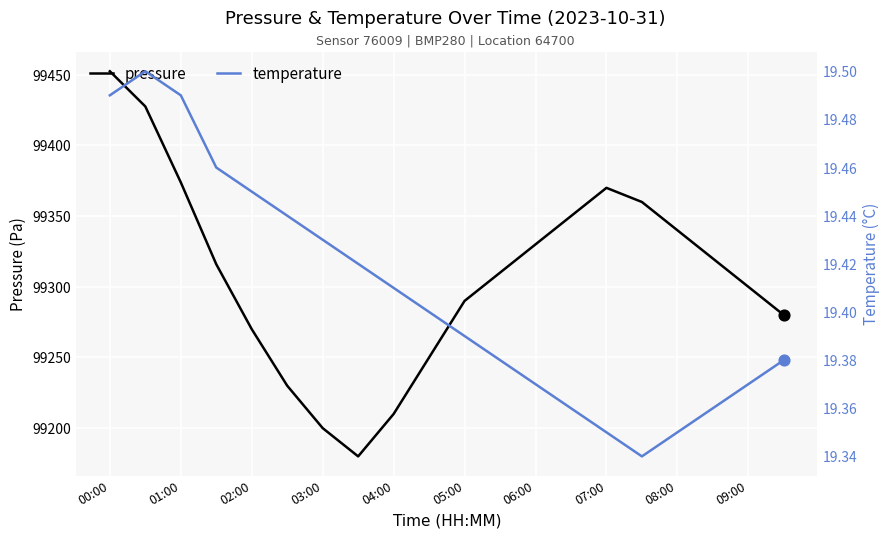

Which series has the largest total across all categories?

pressure